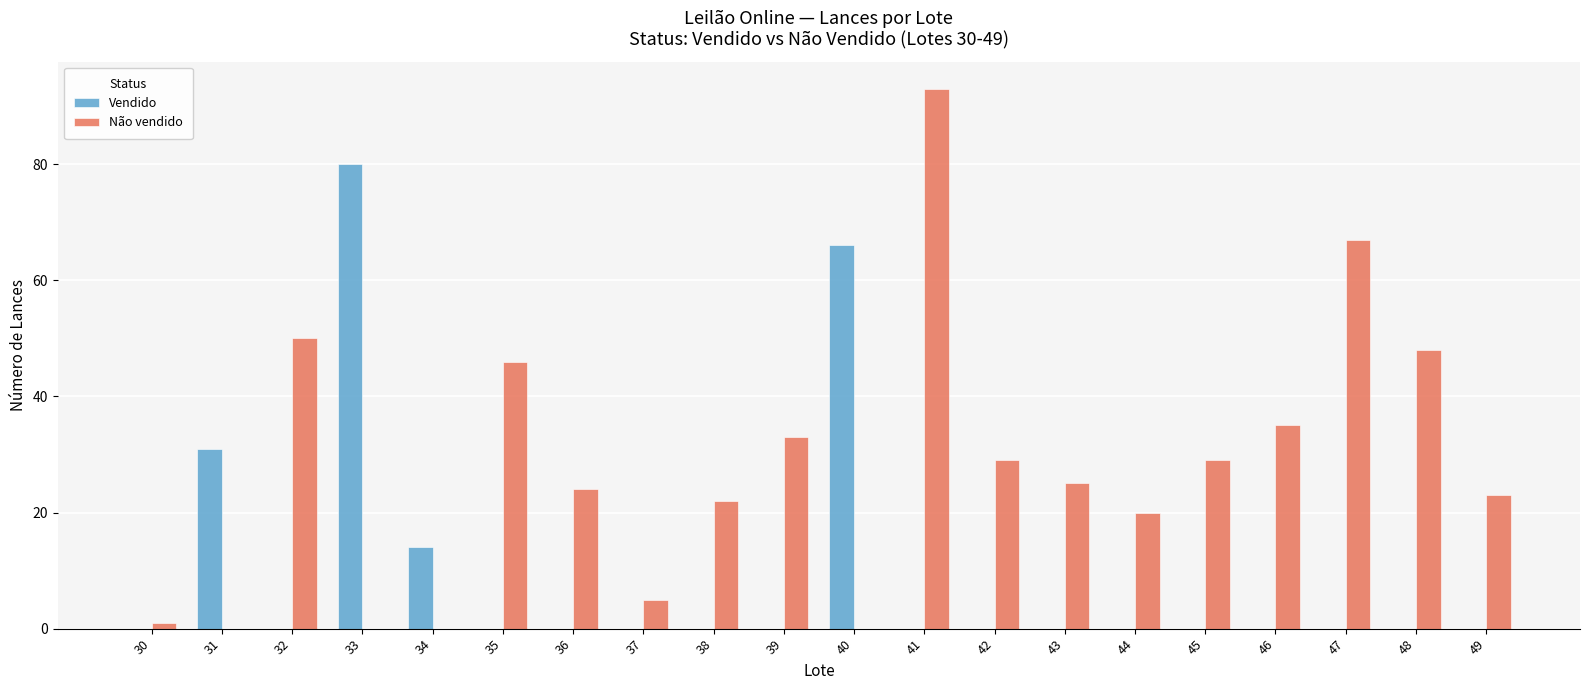

How many series are shown in this chart?

2